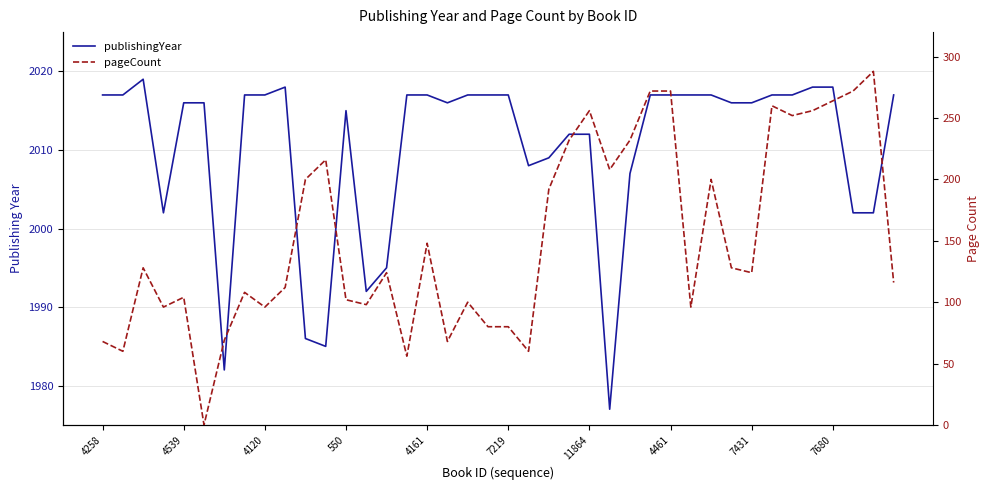

What is the lowest value of the publishingYear series?

1977